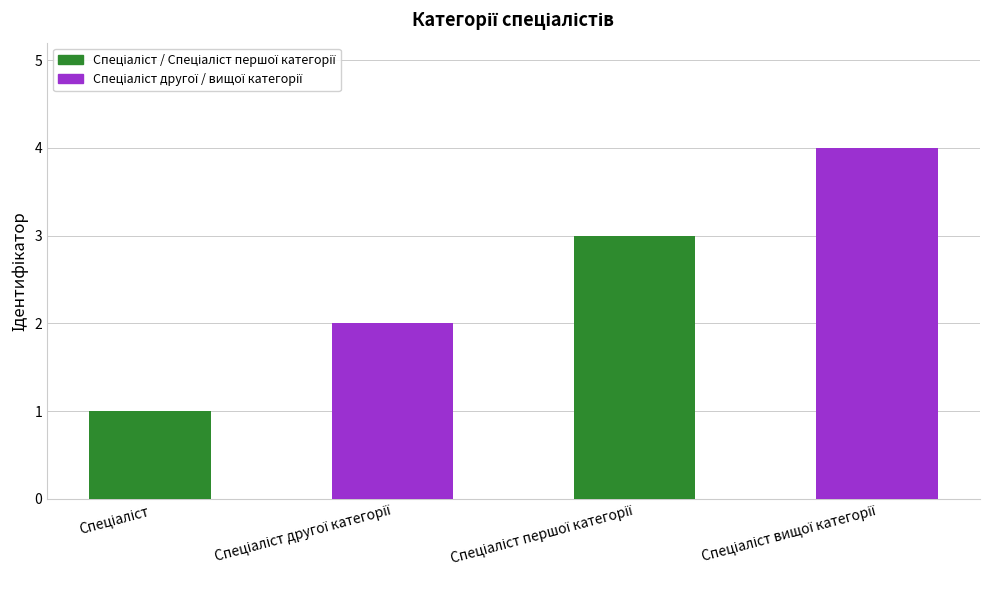

What is the greatest value displayed?

4